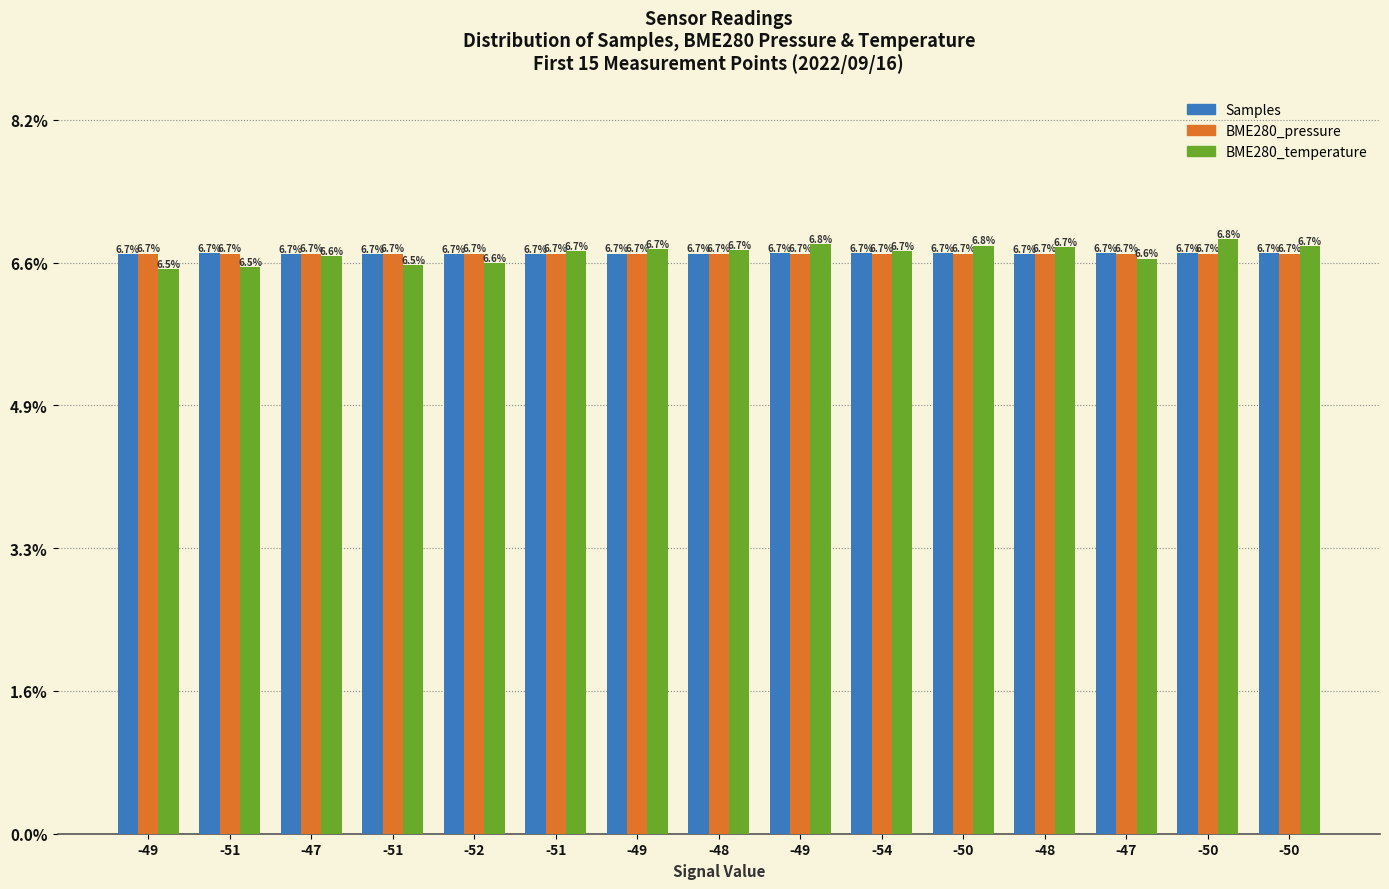

The value of BME280_pressure at -48 is 6.7. True or false?

True